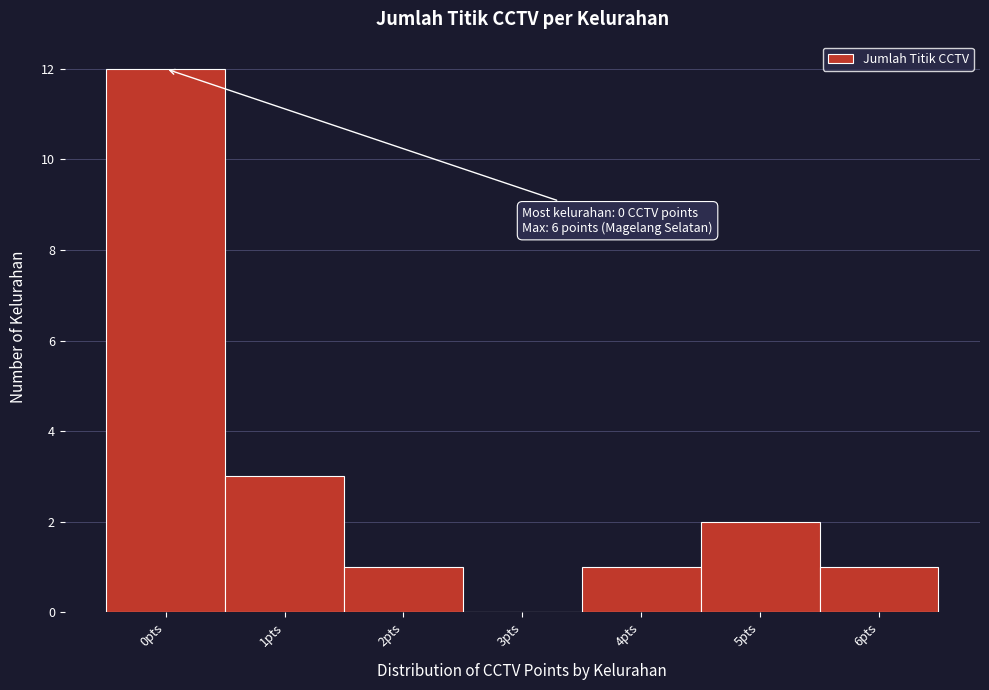

Over which range of the x-axis is the bar tallest?

-0.5 to 0.5